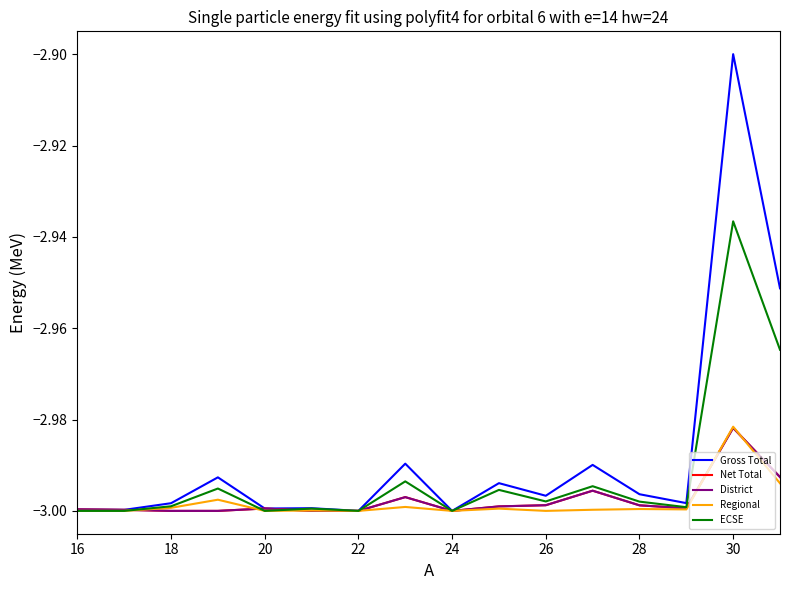

What is the lowest value of the ECSE series?

-3.0